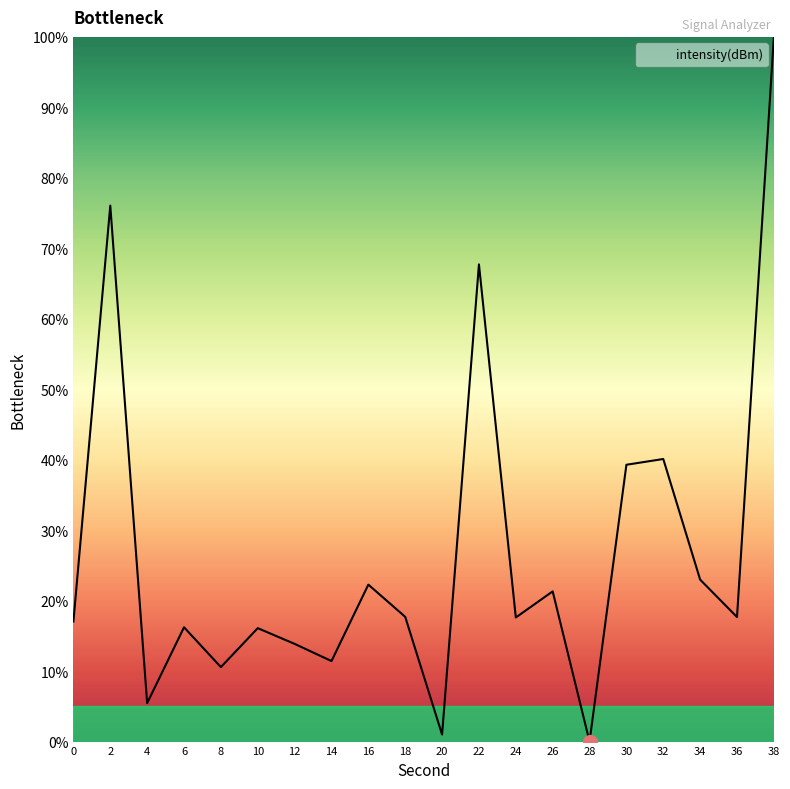

What is the greatest value displayed?

100.0